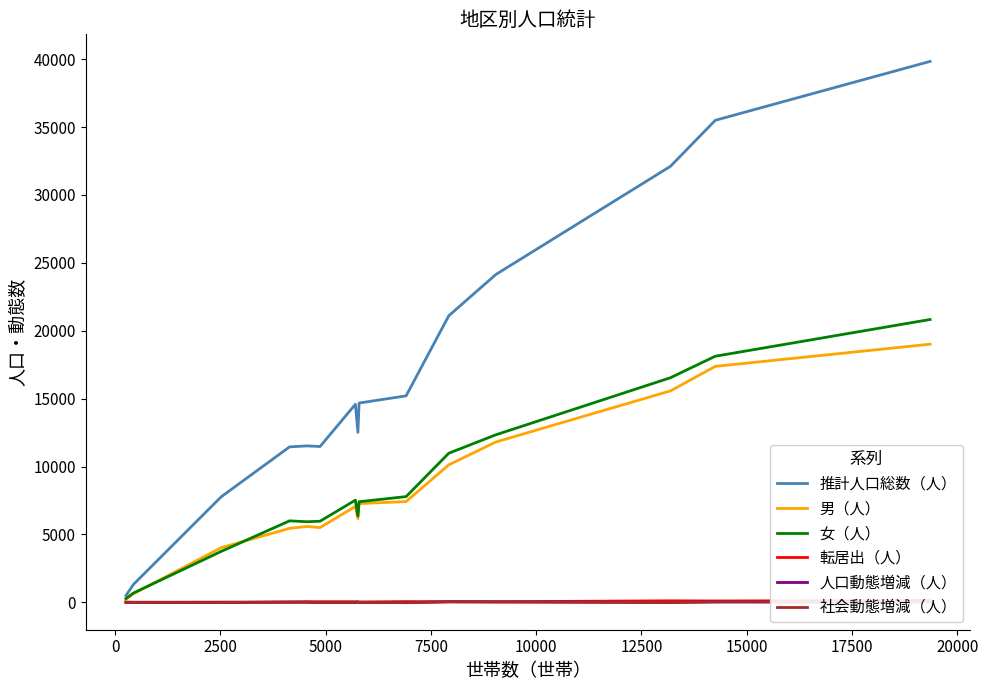

What is the maximum value for 男（人）?

19009